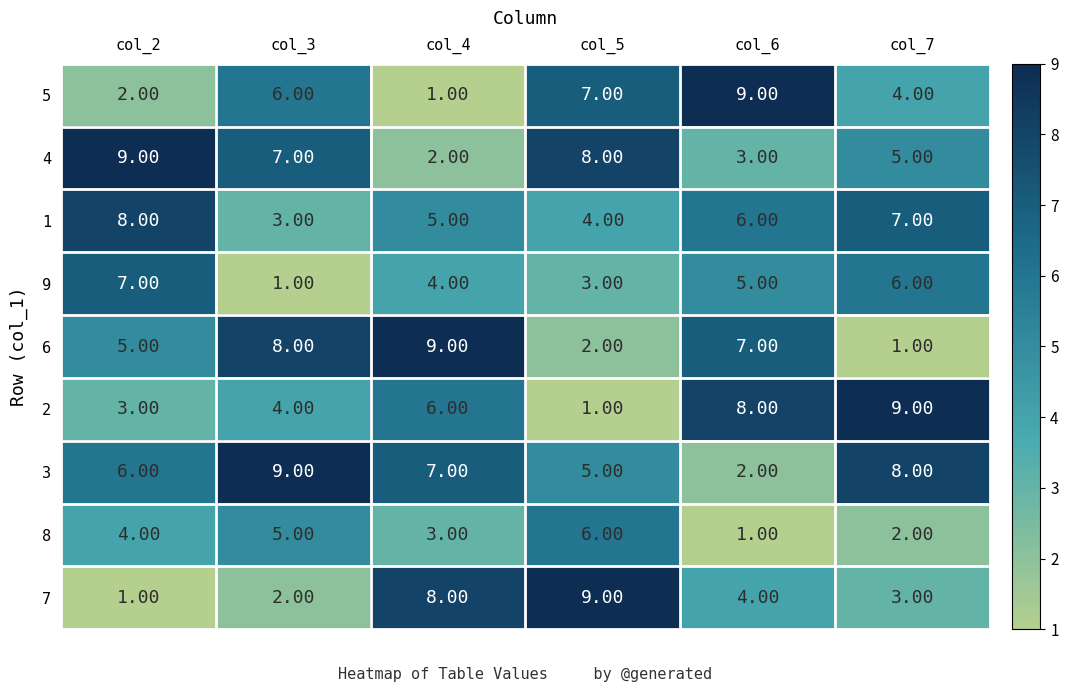

Between col_4 and col_5, which series saw the biggest shift?

6